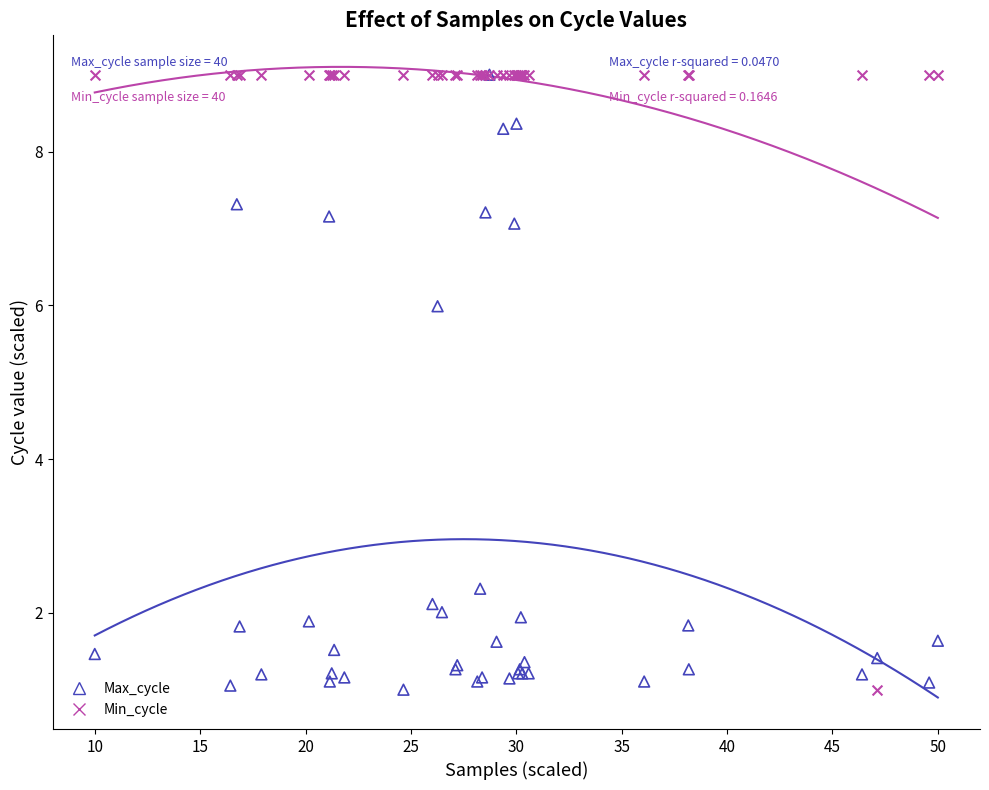

Across all series, what Y value is closest to 5?

6.0